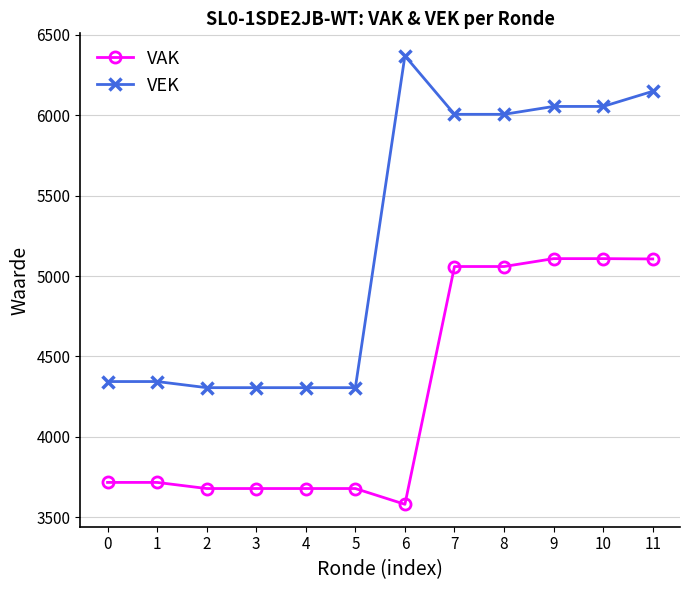

The VAK series shows 3679 at 4. True or false?

True